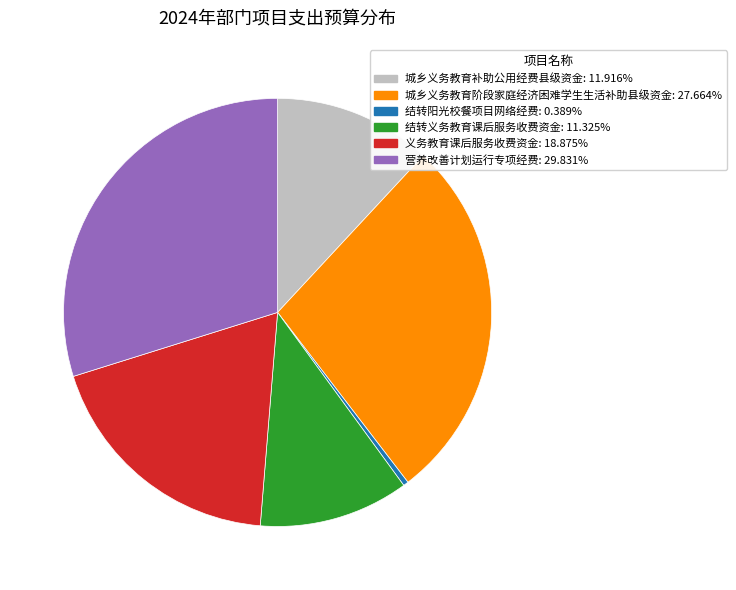

Is there any slice that represents more than half of the pie?

No